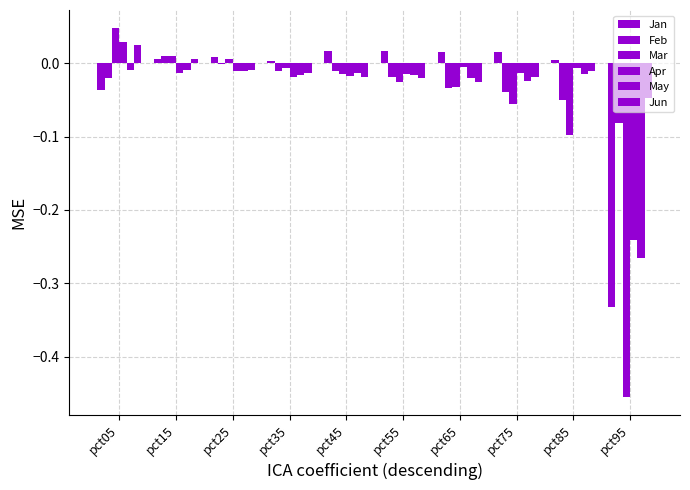

Count the number of data series in this chart.

6